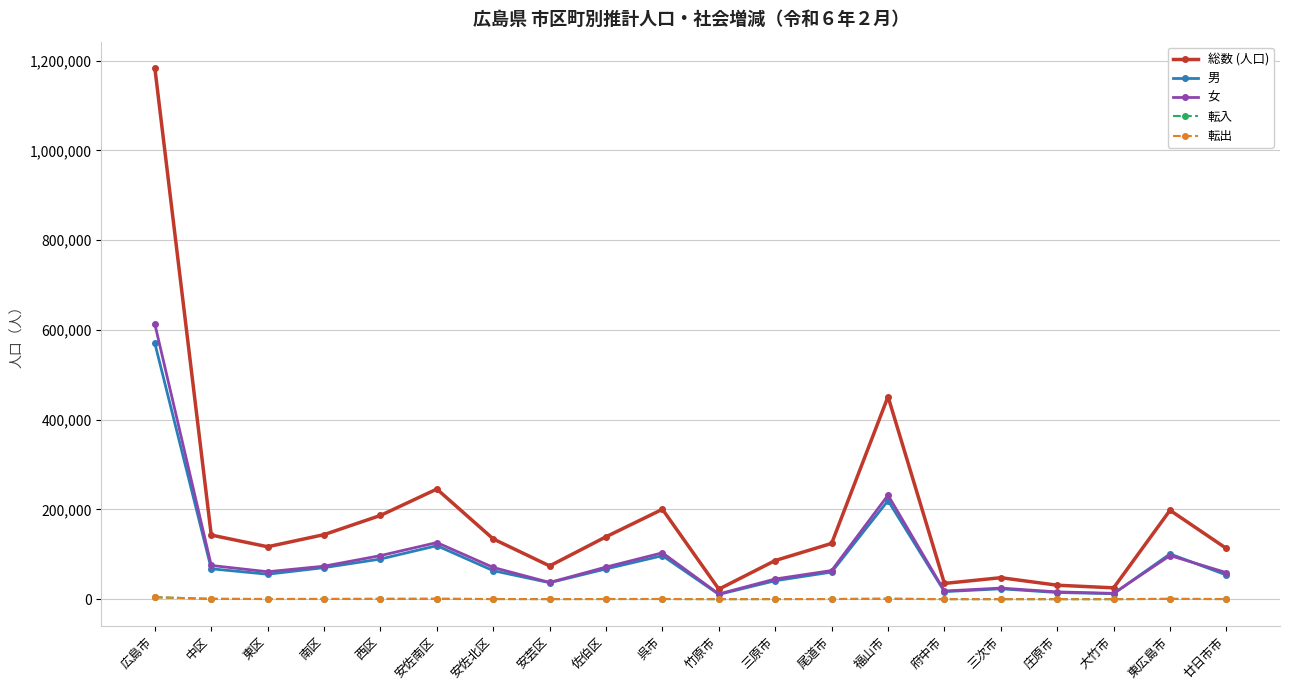

What are all the series names shown in the legend?

総数 (人口), 男, 女, 転入, 転出